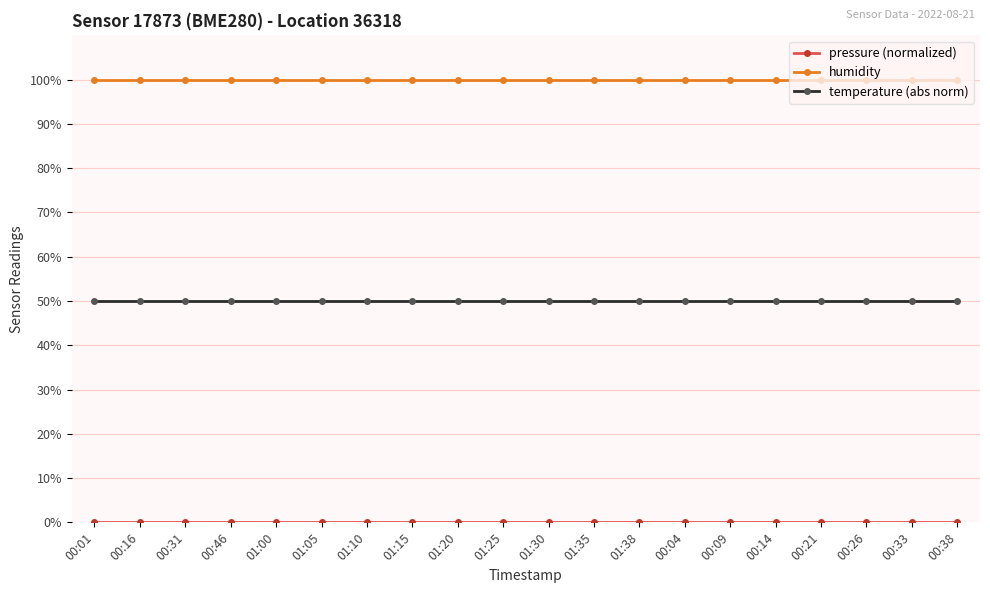

What is the label of the 12th point from the left?

01:35